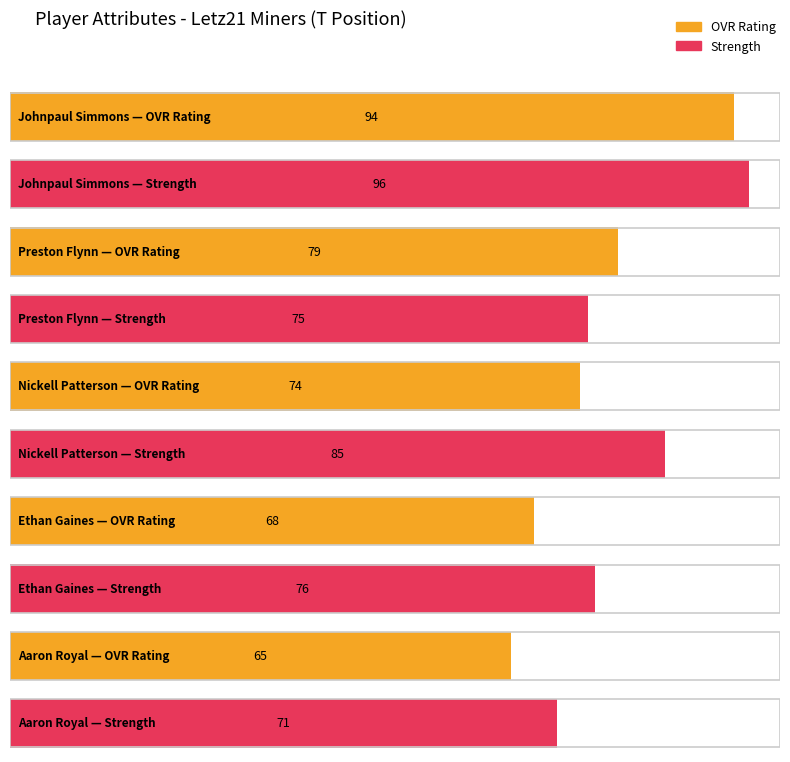

Which has a higher value, Ethan Gaines or Johnpaul Simmons?

Johnpaul Simmons